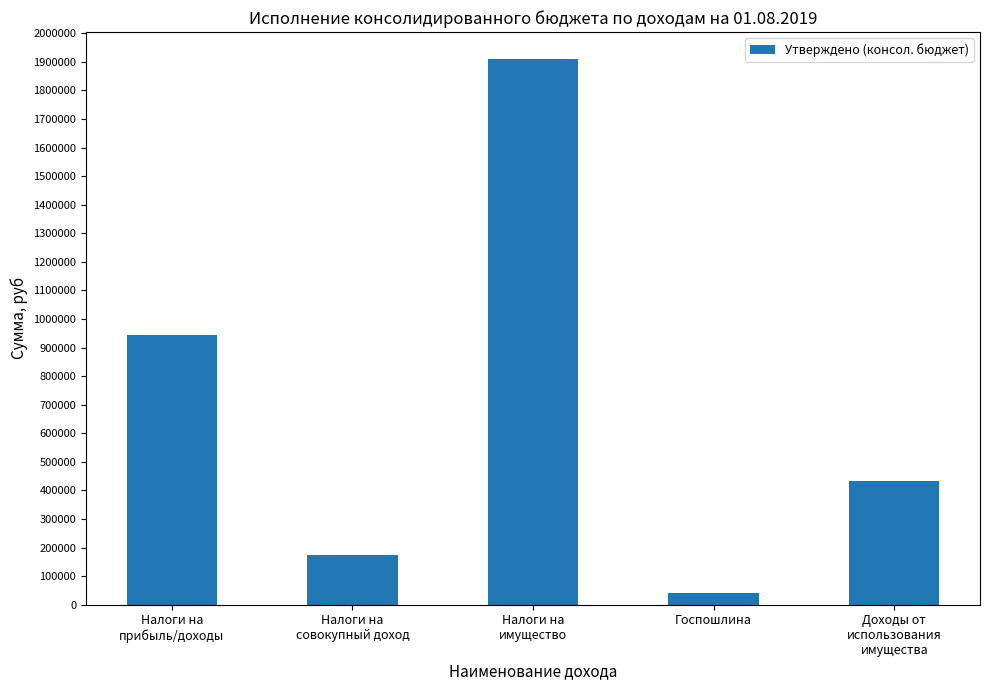

What is the sum of the values at Налоги на
совокупный доход and Госпошлина?

214000